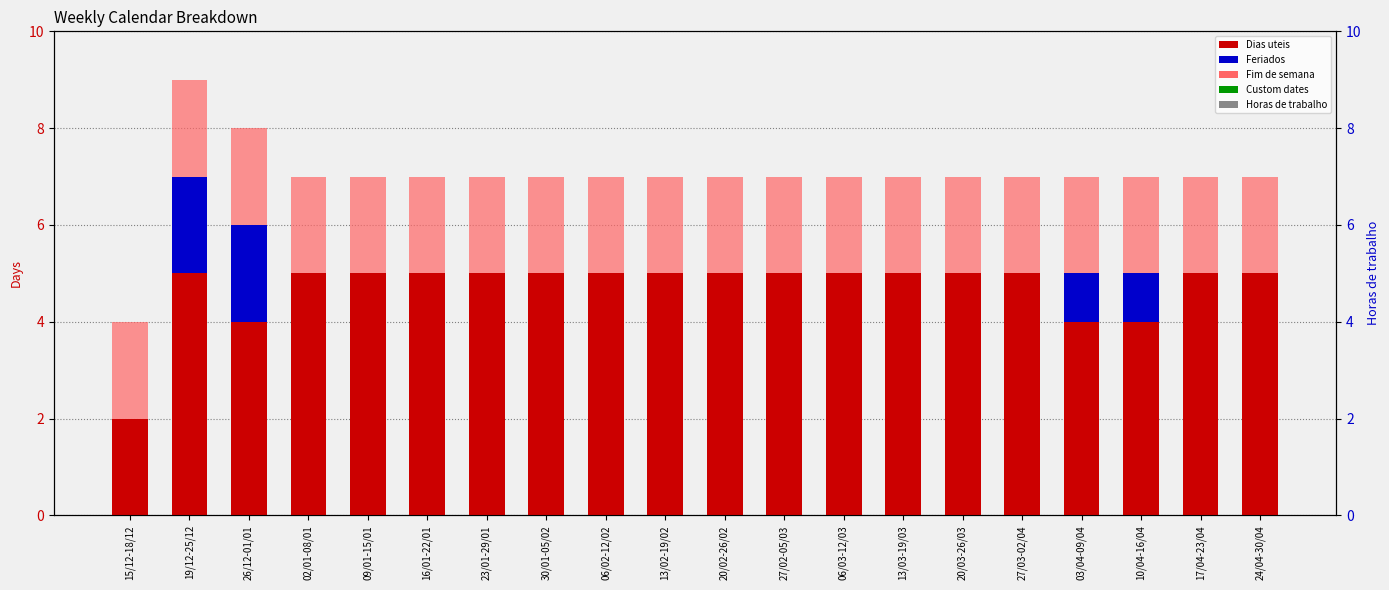

What are all the series names shown in the legend?

Dias uteis, Feriados, Fim de semana, Custom dates, Horas de trabalho